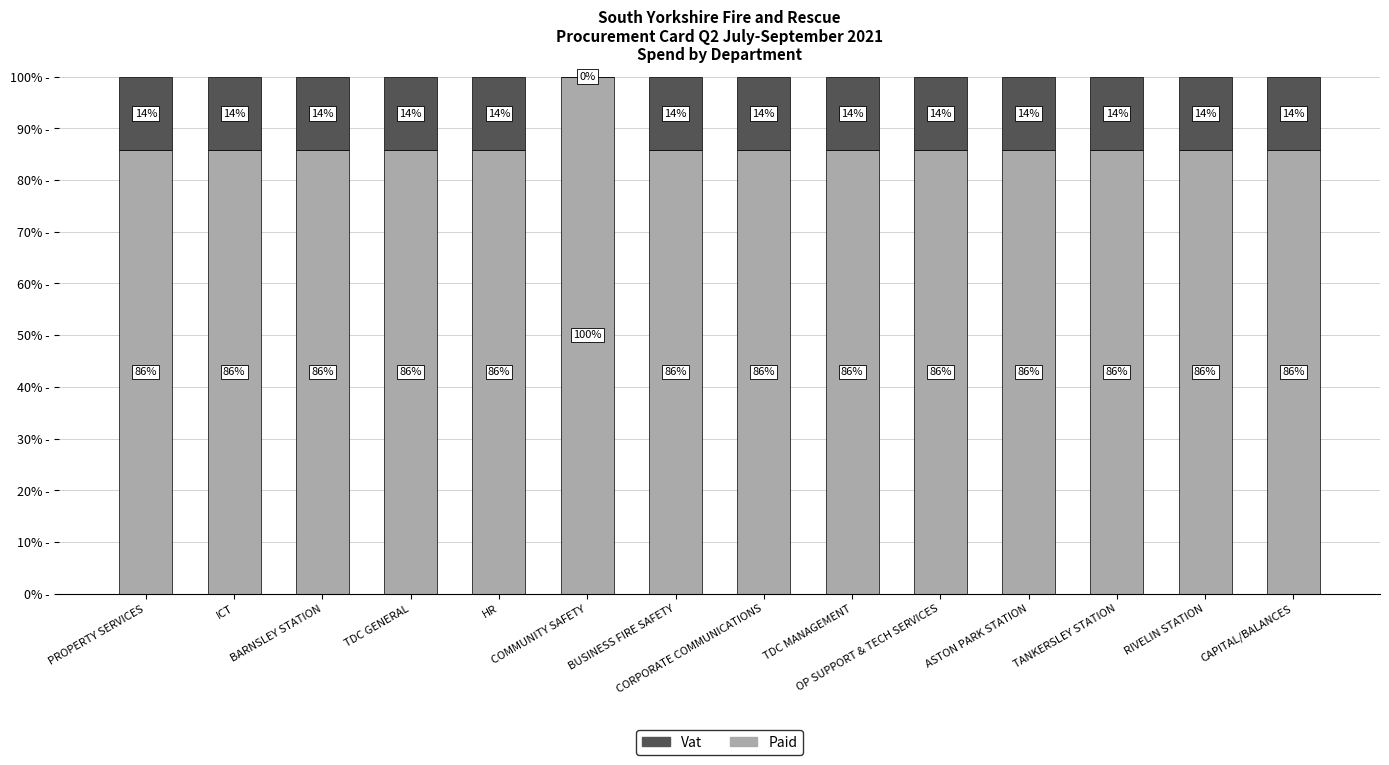

The Paid series shows 85.7 at PROPERTY SERVICES. True or false?

True